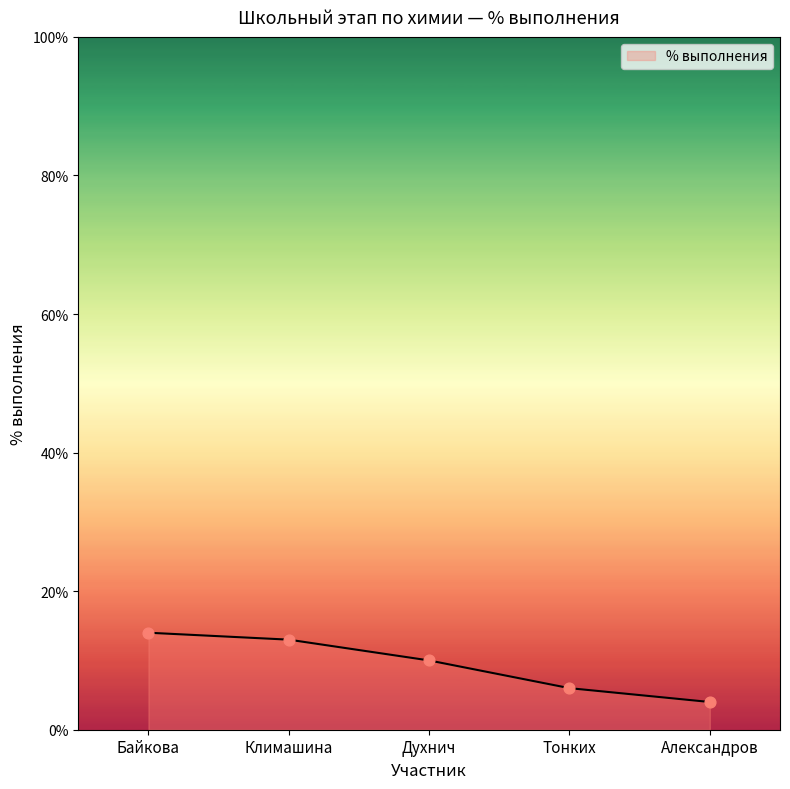

Approximately how many times larger is the value at Александров compared to Климашина?

0.3